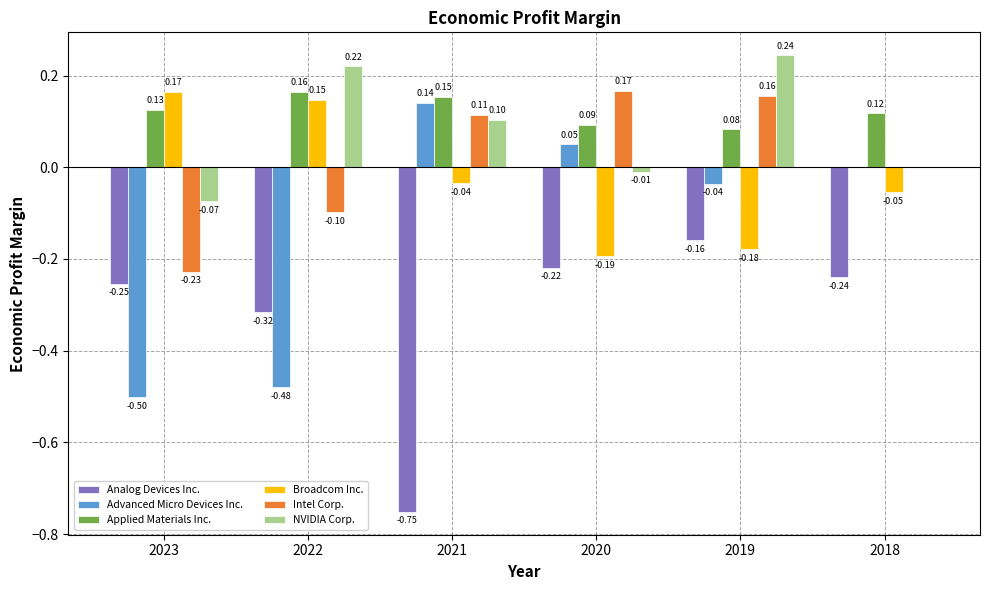

Between 2023 and 2019, which series saw the biggest shift?

Advanced Micro Devices Inc.